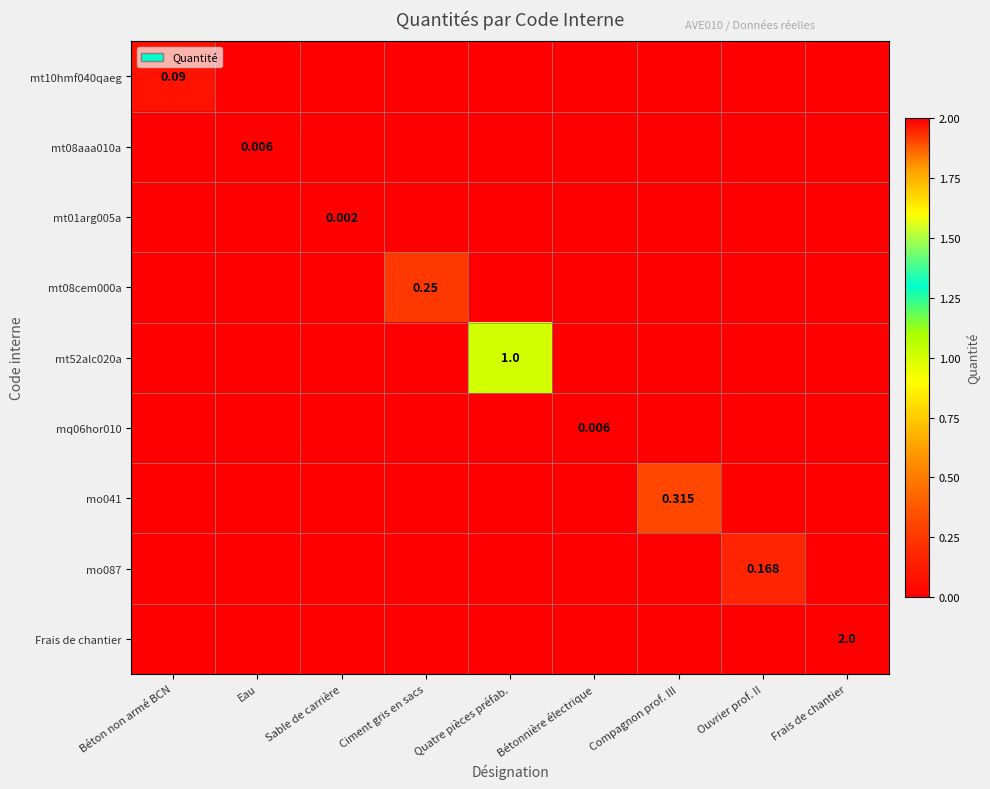

What is the greatest value displayed?

2.0